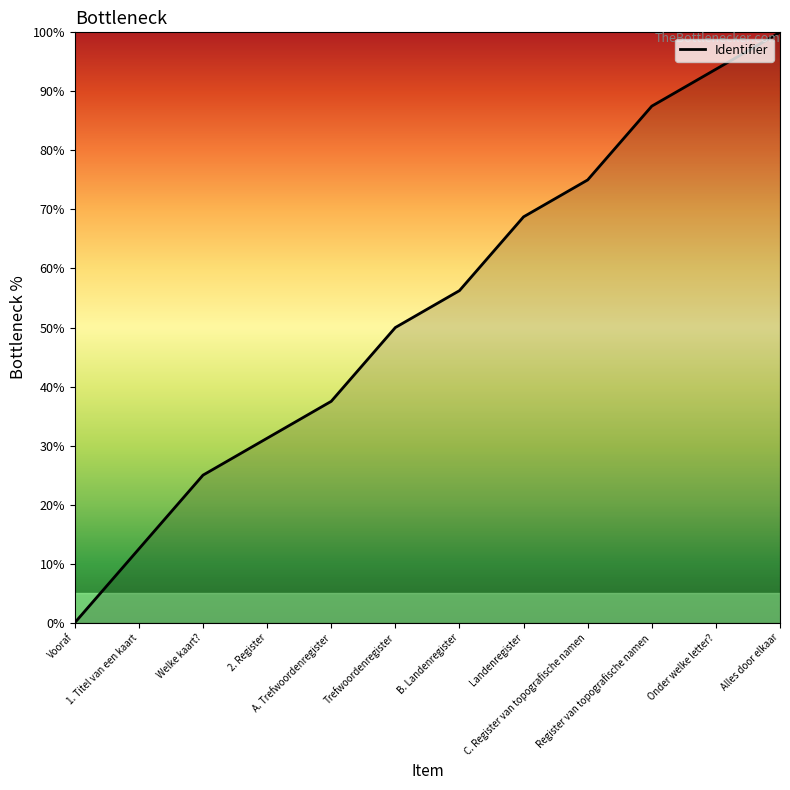

At which label is the value closest to 50?

Trefwoordenregister